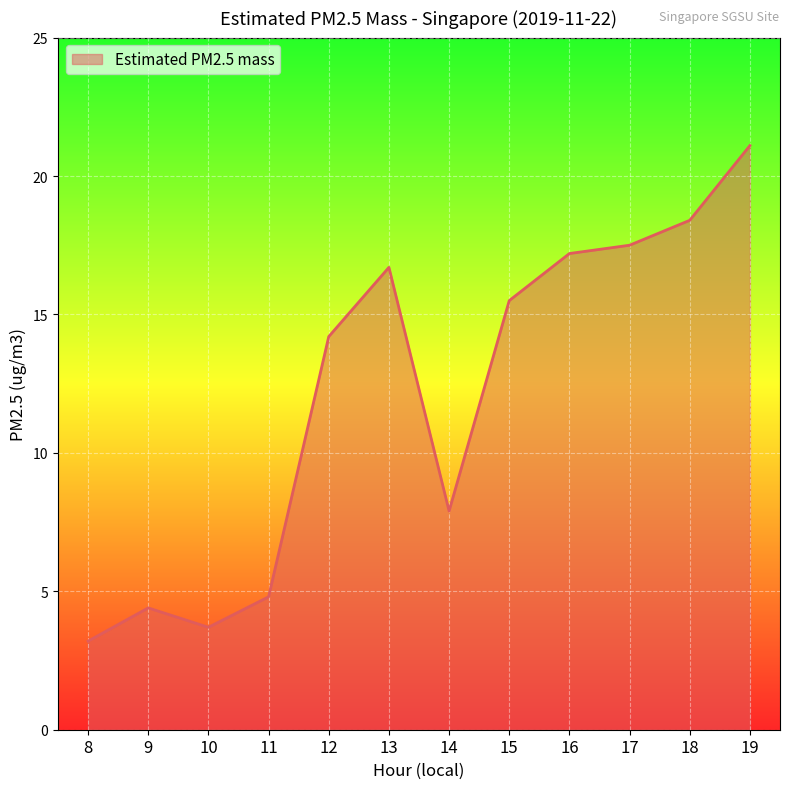

True or false: there are more than 1 points higher than both neighbors.

True